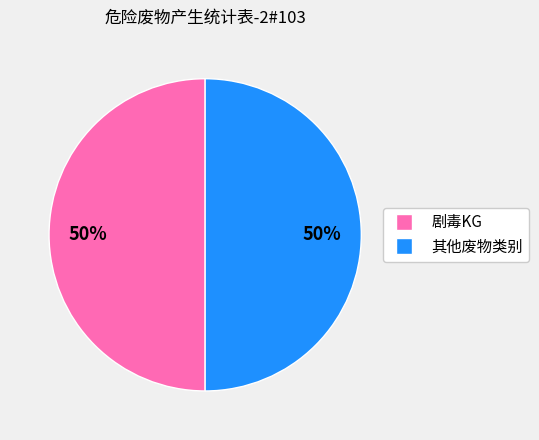

To the nearest percent, what is the average slice percentage?

50%